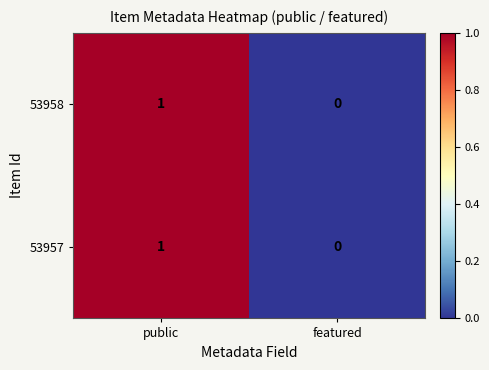

Which category has the lowest value across all series?

featured